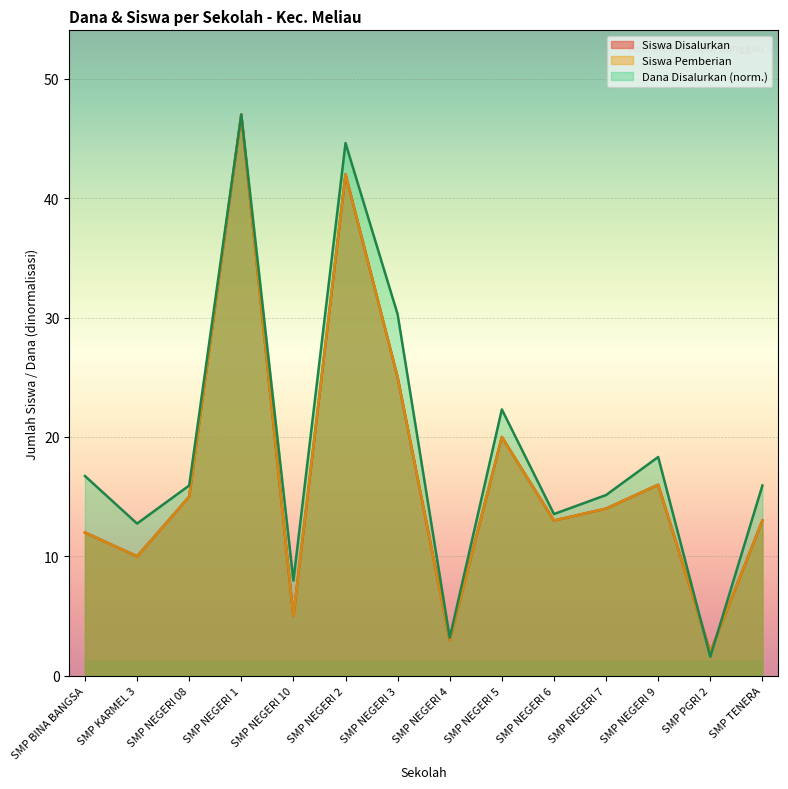

At SMP NEGERI 4, list the series in order from largest to smallest.

Dana Disalurkan, Siswa Disalurkan, Siswa Pemberian